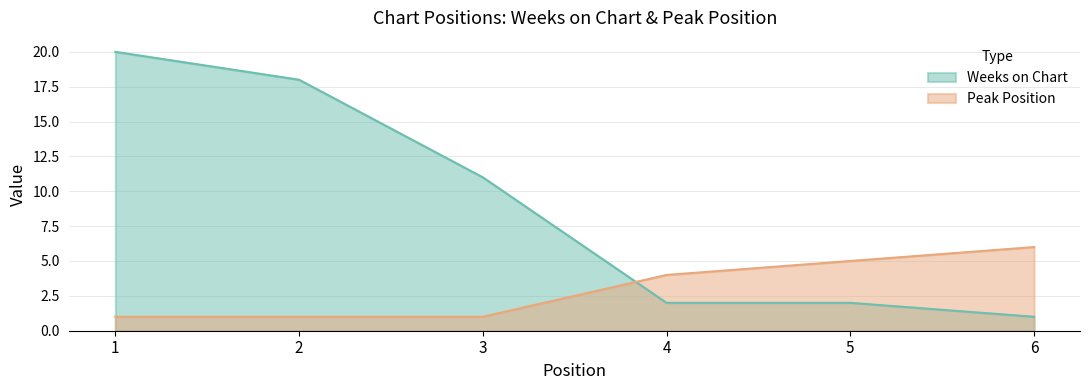

At which category is the sum across all series the highest?

1